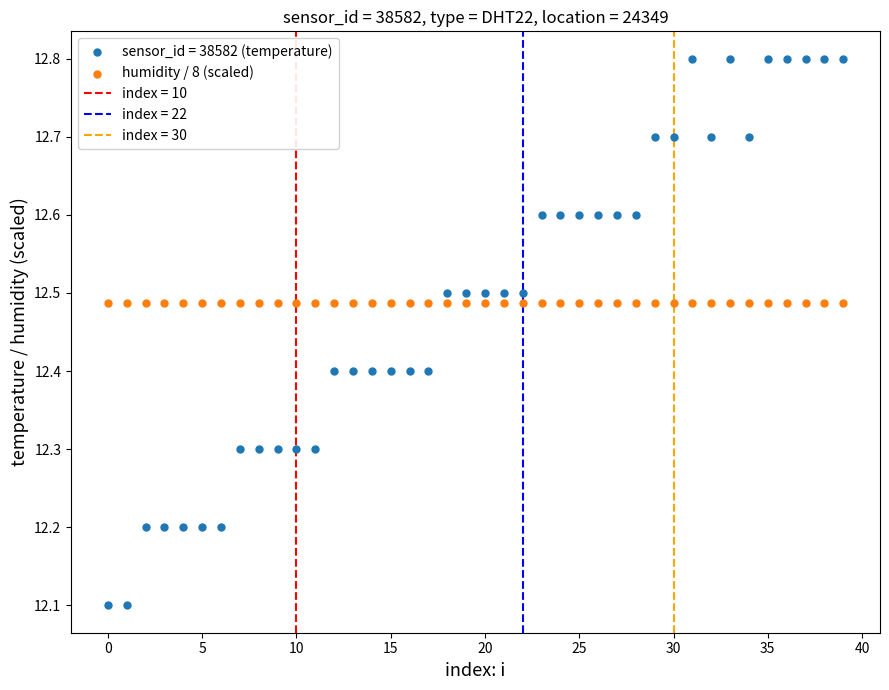

Which series contains the lowest Y value?

sensor_id = 38582 (temperature)